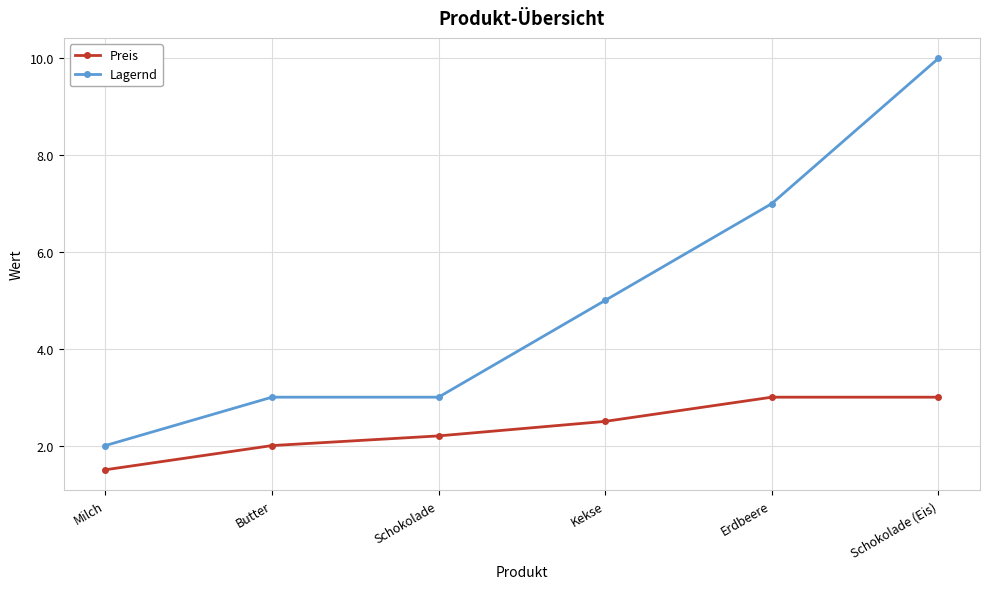

True or false: Preis and Lagernd cross at least once.

False